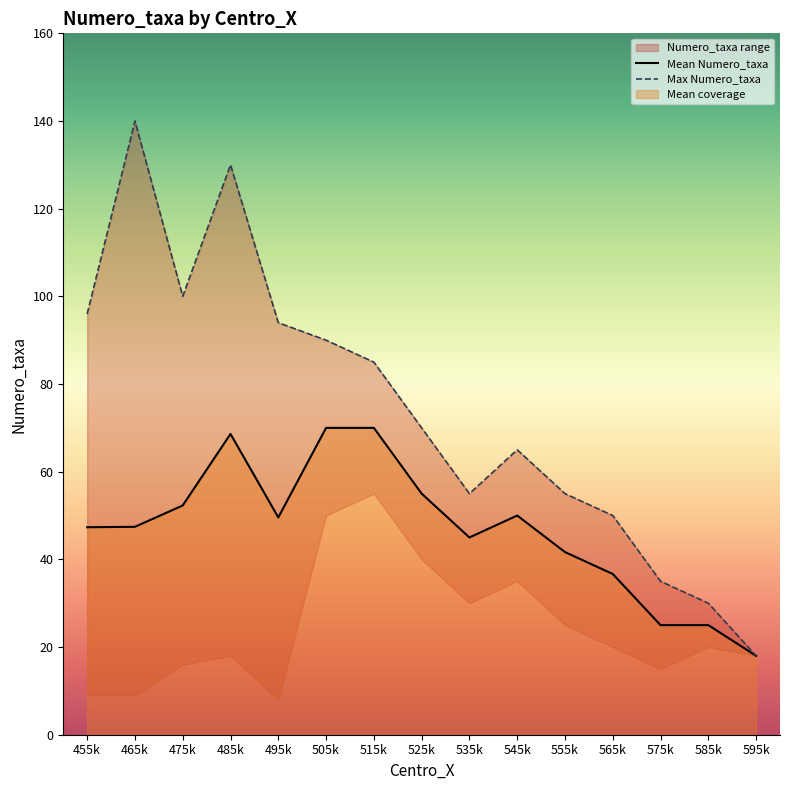

At how many categories does at least one series exceed 20?

14